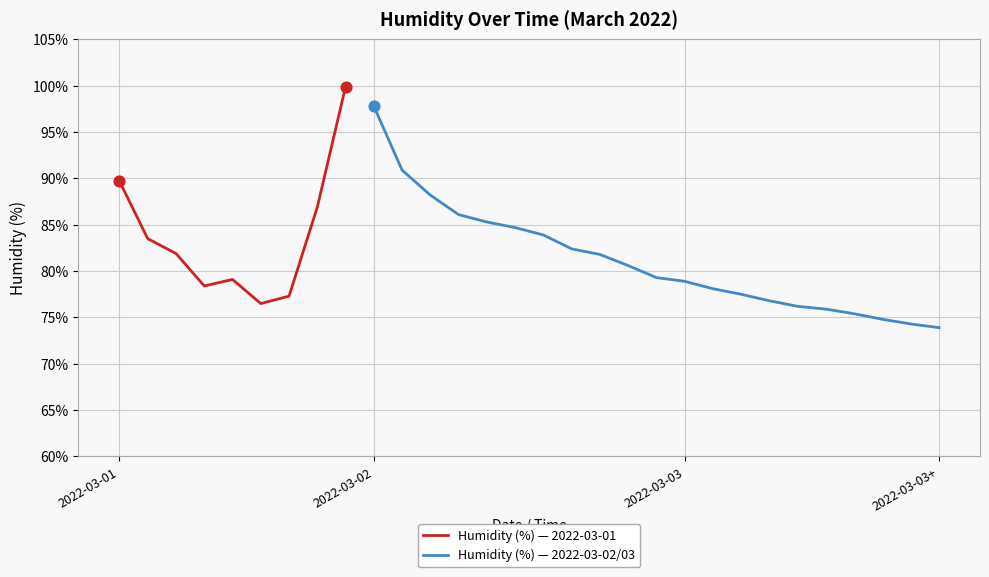

Which has a higher value, 2022-03-02 17:00 or 2022-03-03 01:00?

2022-03-02 17:00